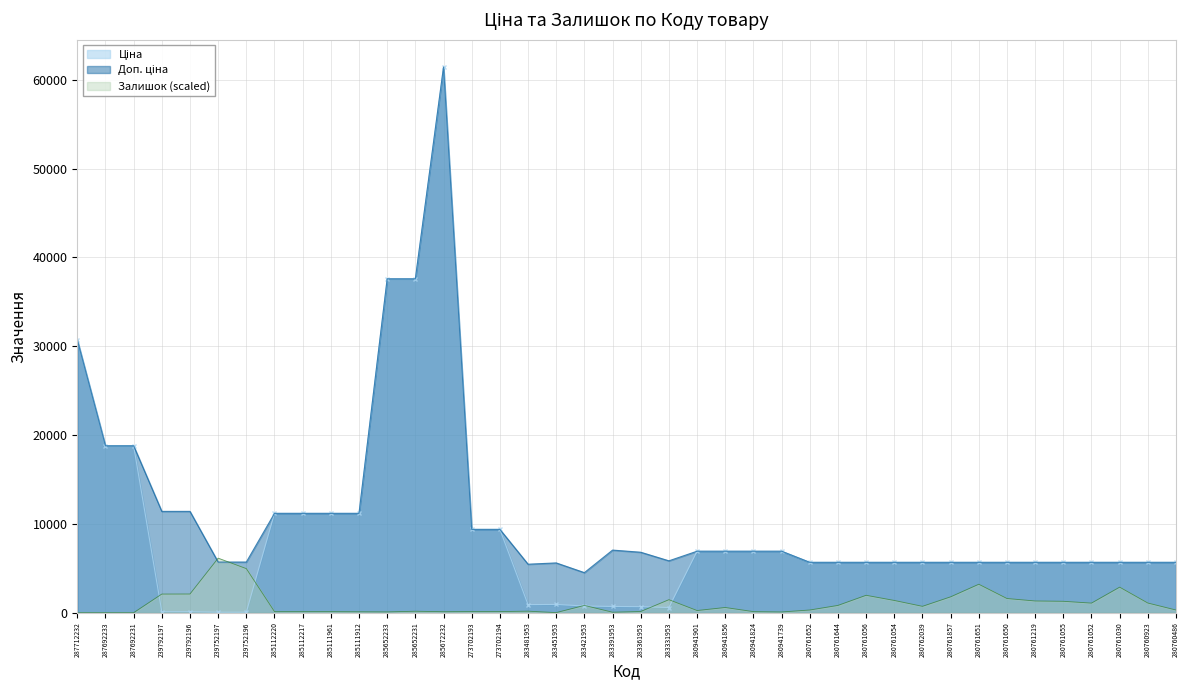

Rank the series by their maximum value, from lowest to highest.

Залишок, Ціна, Доп. ціна